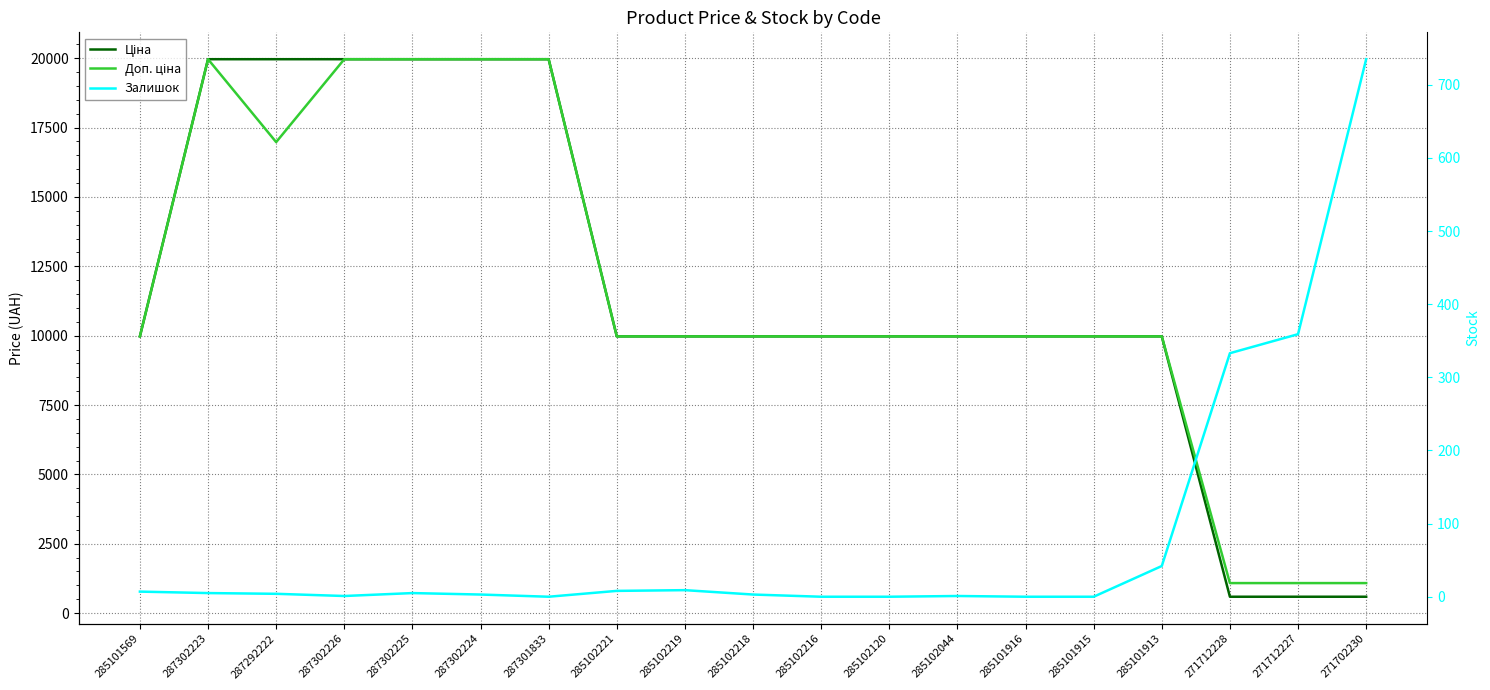

Which category has the lowest value in the Доп. ціна series?

271712228